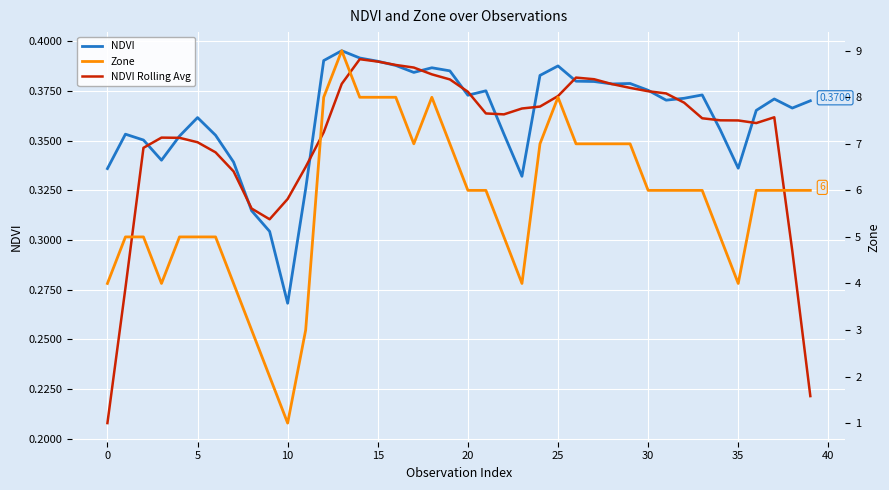

What is the difference between the maximum and minimum values in the NDVI Rolling Avg series?

0.2